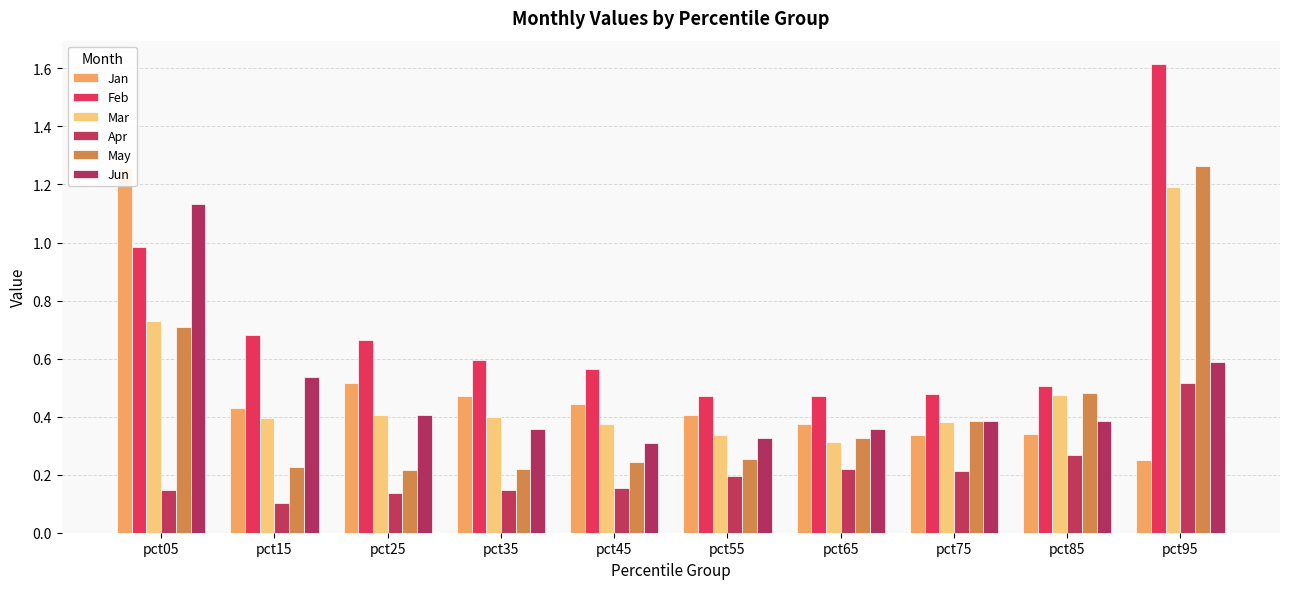

Is it true that Jan equals 1.9 at pct05?

False